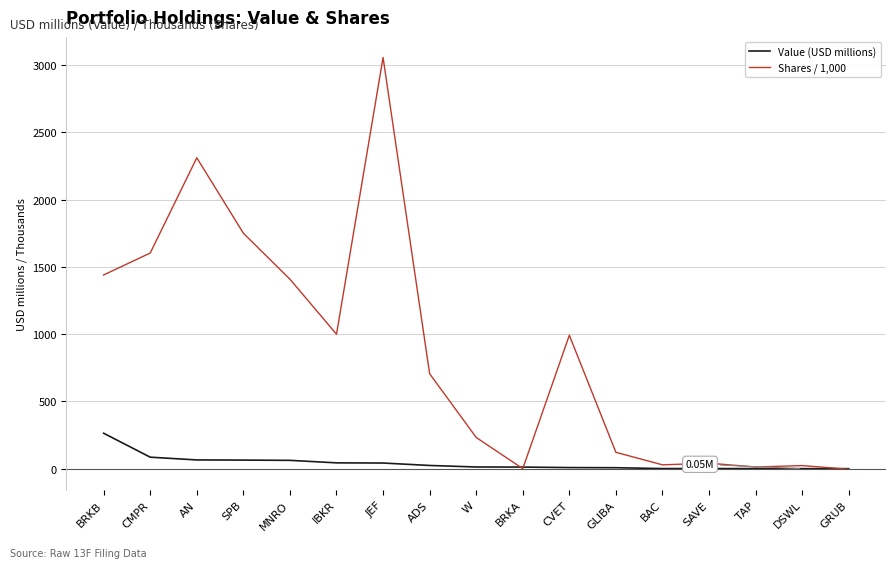

What is the total value across all series at GLIBA?

128.3